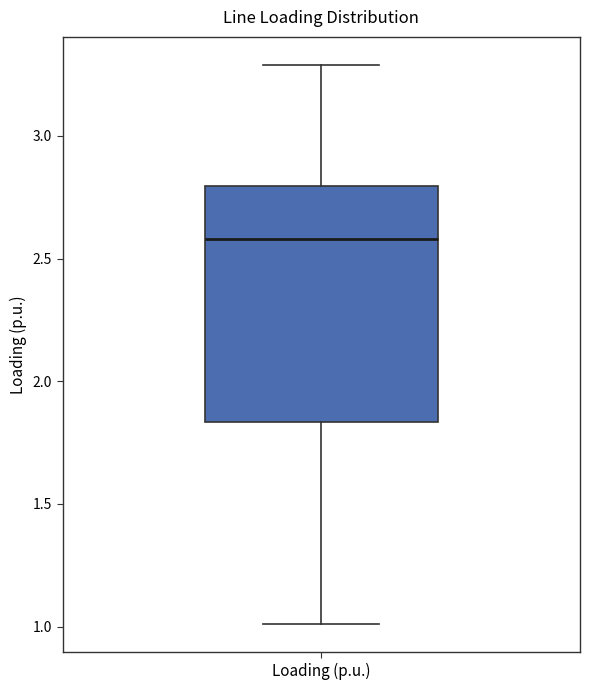

Read this box plot against the y-axis: the position of the median line, the range covered by the box, and the ends of both whiskers. The values are not printed on the chart, so give them approximately, as read against the axis.

median 2.60, box 1.85 to 2.80, whiskers 1.00 to 3.30